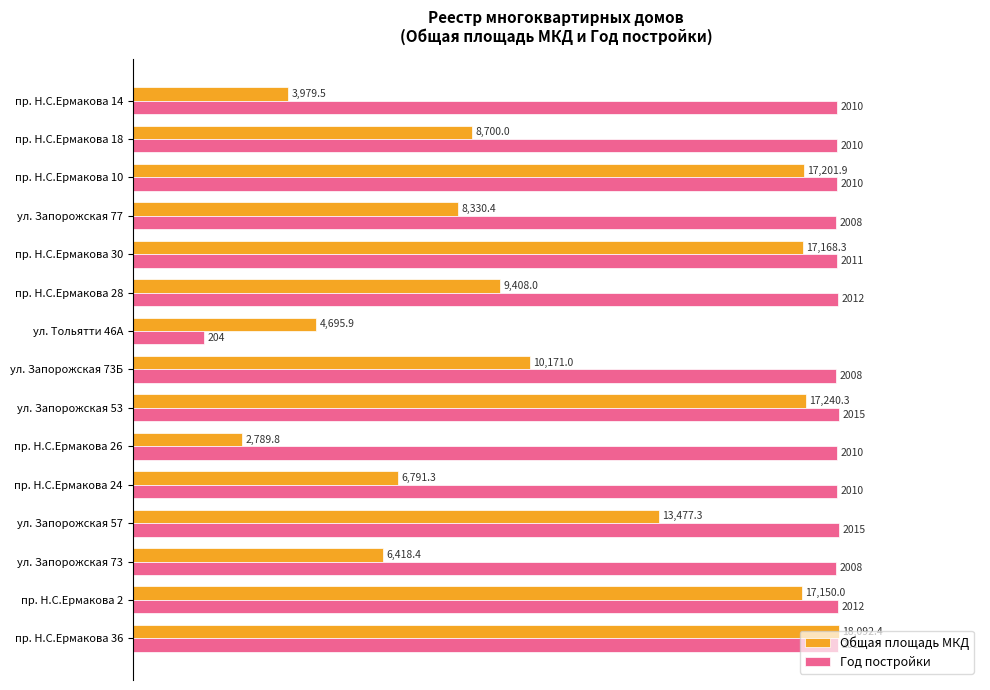

What are all the series names shown in the legend?

Общая площадь МКД, Год постройки